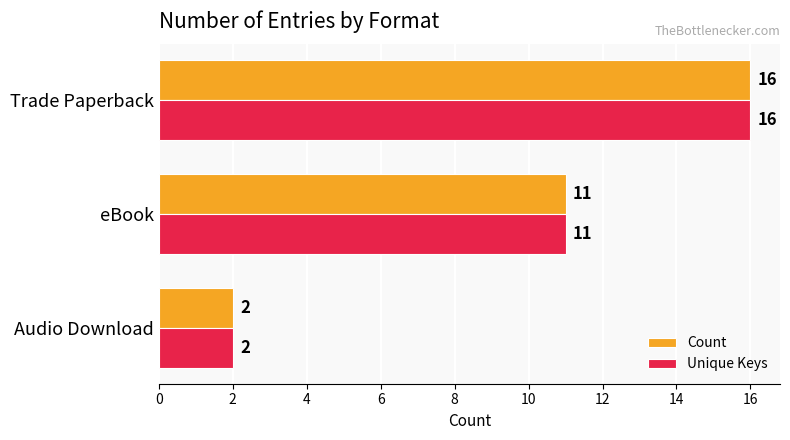

At which category is the sum across all series the highest?

Trade Paperback